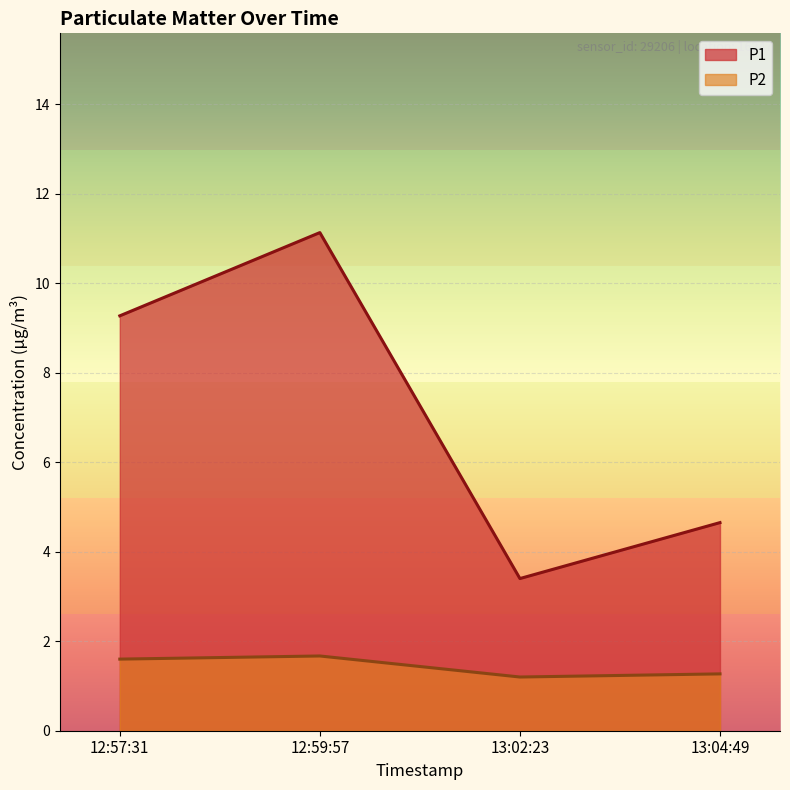

Which category has the lowest value across all series?

13:02:23